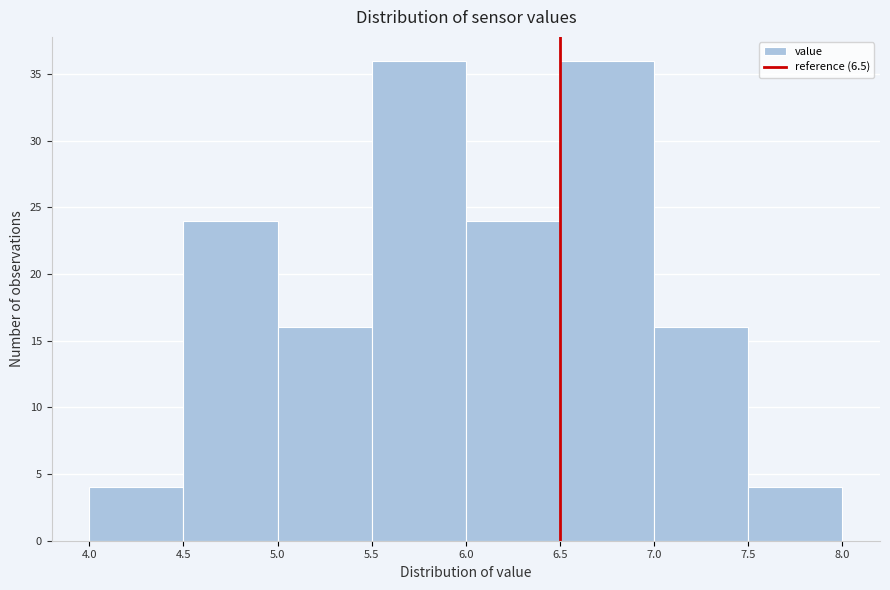

Reading left to right, list every bar in this chart as the range it spans on the x-axis followed by its height. The values are not printed on the chart, so give them approximately, as read against the axis.

4.0 to 4.5: 4
4.5 to 5.0: 24
5.0 to 5.5: 16
5.5 to 6.0: 36
6.0 to 6.5: 24
6.5 to 7.0: 36
7.0 to 7.5: 16
7.5 to 8.0: 4